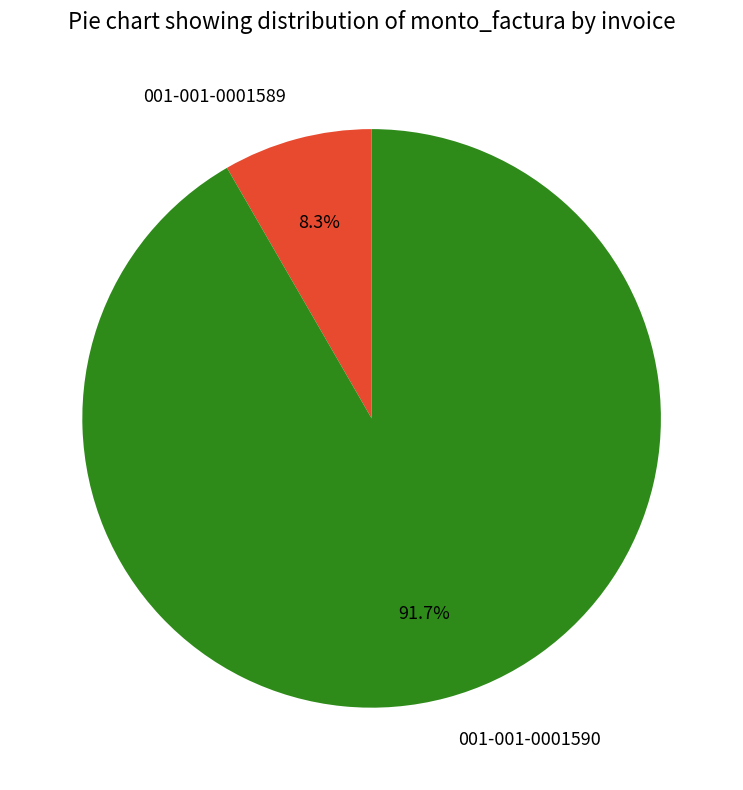

To the nearest percent, what portion does 001-001-0001589 represent?

8%